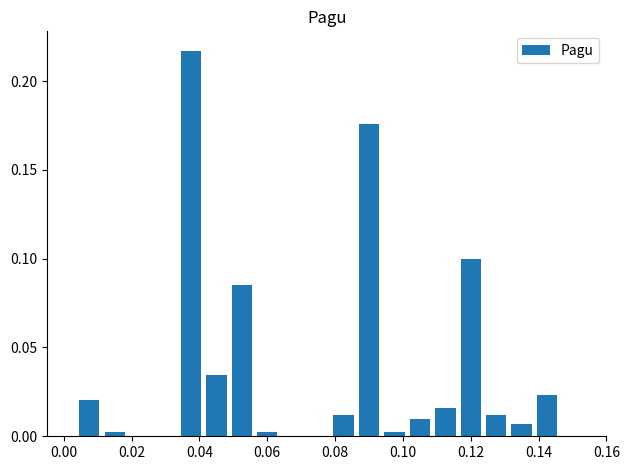

What is the sum of all values?

0.7